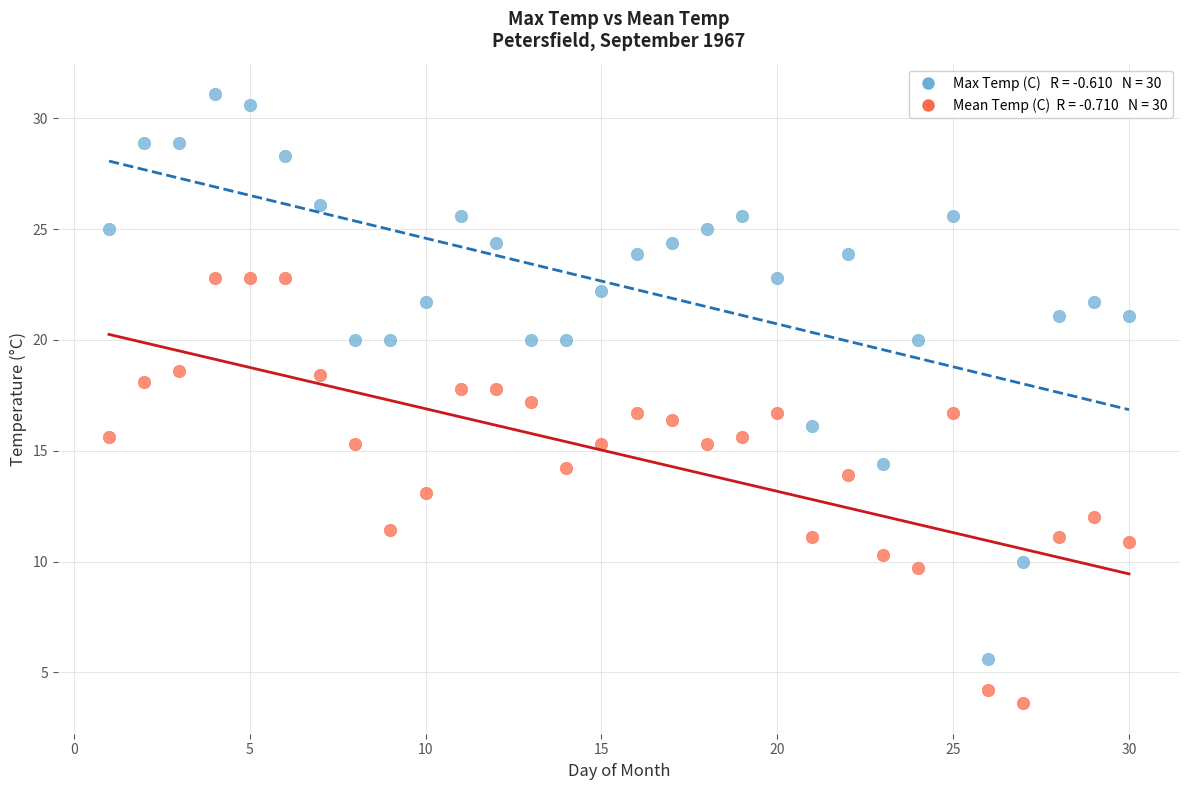

Across all data points, what is the range of Y values (max minus min)?

27.5